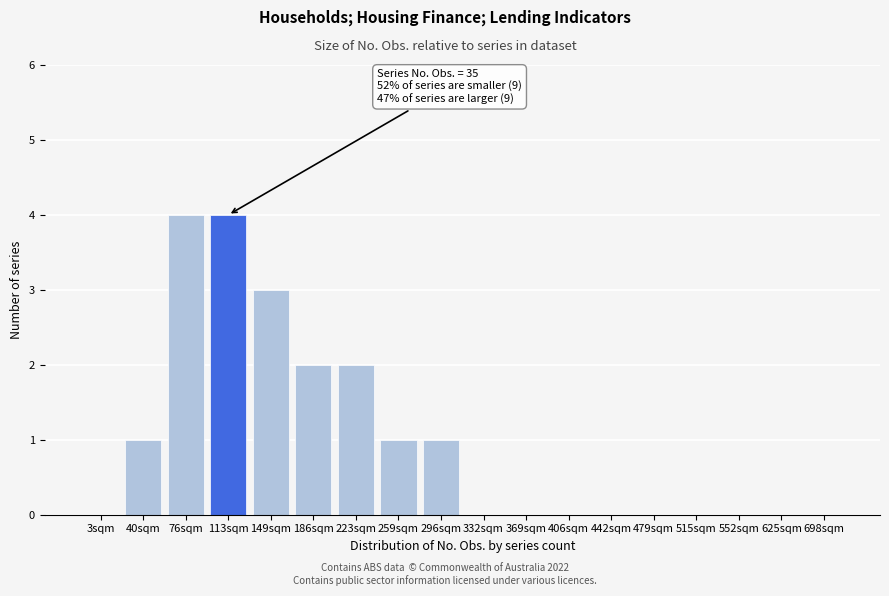

Reading left to right, what are all the values shown in this chart?

3sqm=0	40sqm=1	76sqm=4	113sqm=4	149sqm=3	186sqm=2	223sqm=2	259sqm=1	296sqm=1	332sqm=0	369sqm=0	406sqm=0	442sqm=0	479sqm=0	515sqm=0	552sqm=0	625sqm=0	698sqm=0